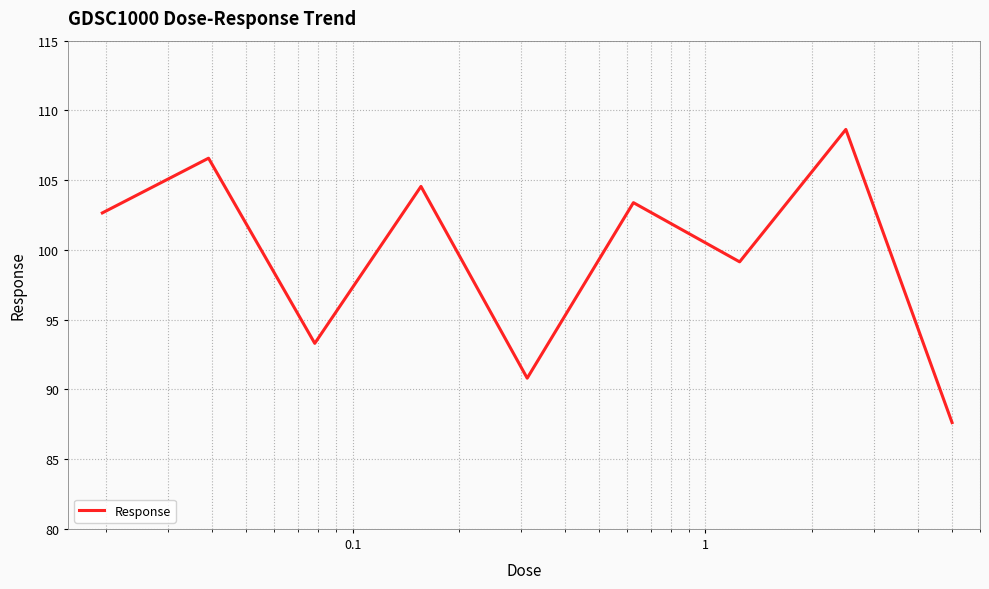

What is the smallest value displayed?

87.6